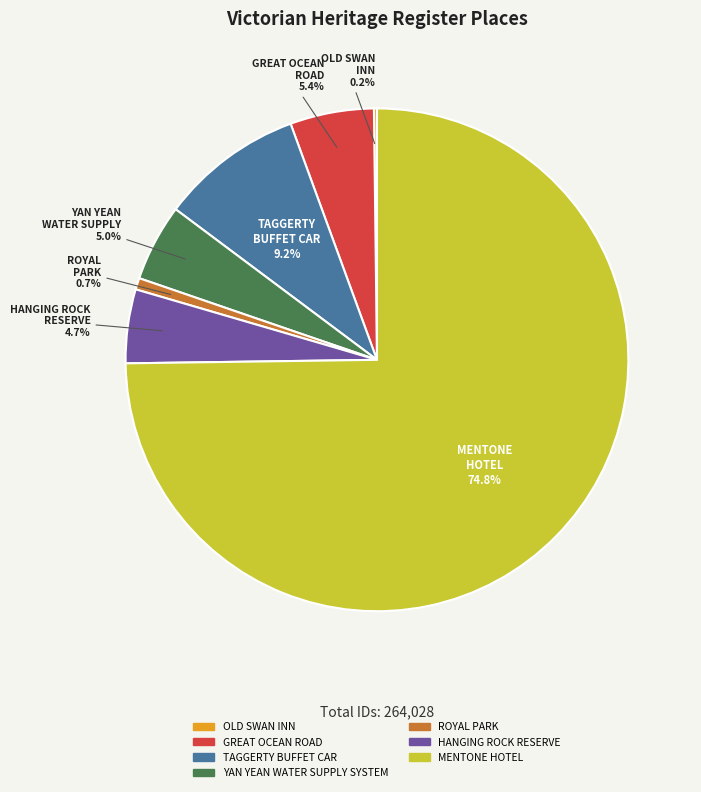

To the nearest percent, what percentage of the pie is HANGING ROCK RESERVE?

5%